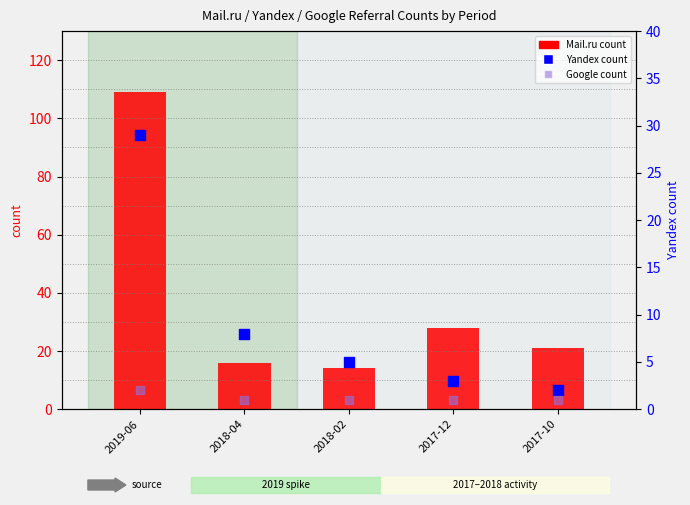

What is the total value across all series at 2017-12?

32